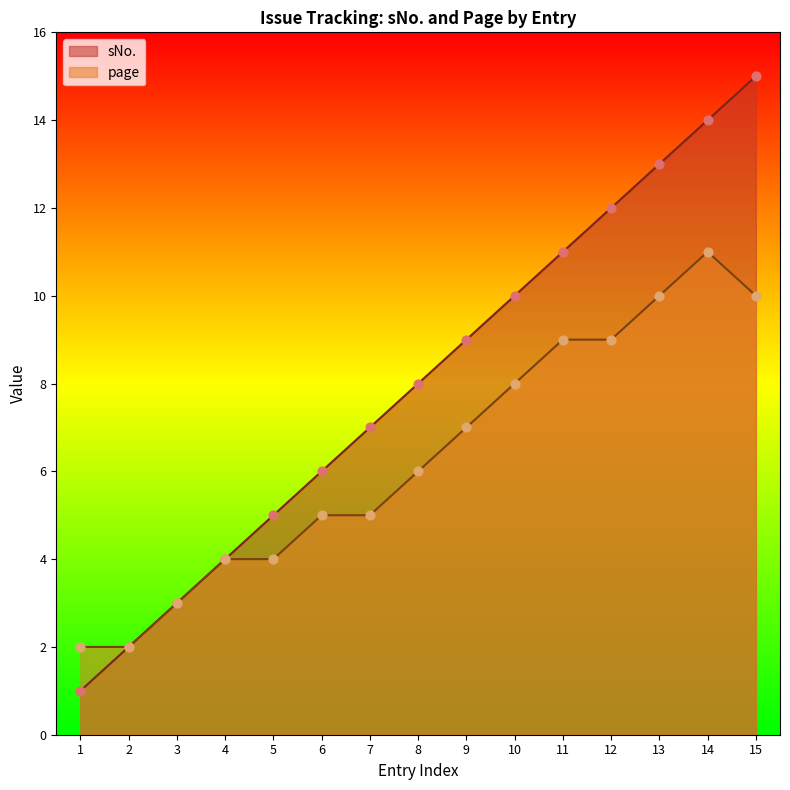

Which series has the largest total across all categories?

sNo.